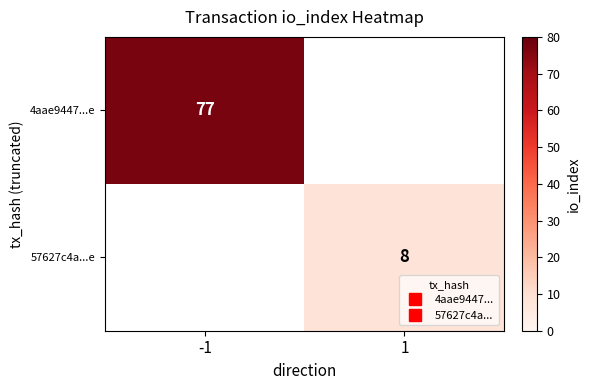

Is the value of 57627c4a...e at -1 greater than the value of 4aae9447...e at 1?

No